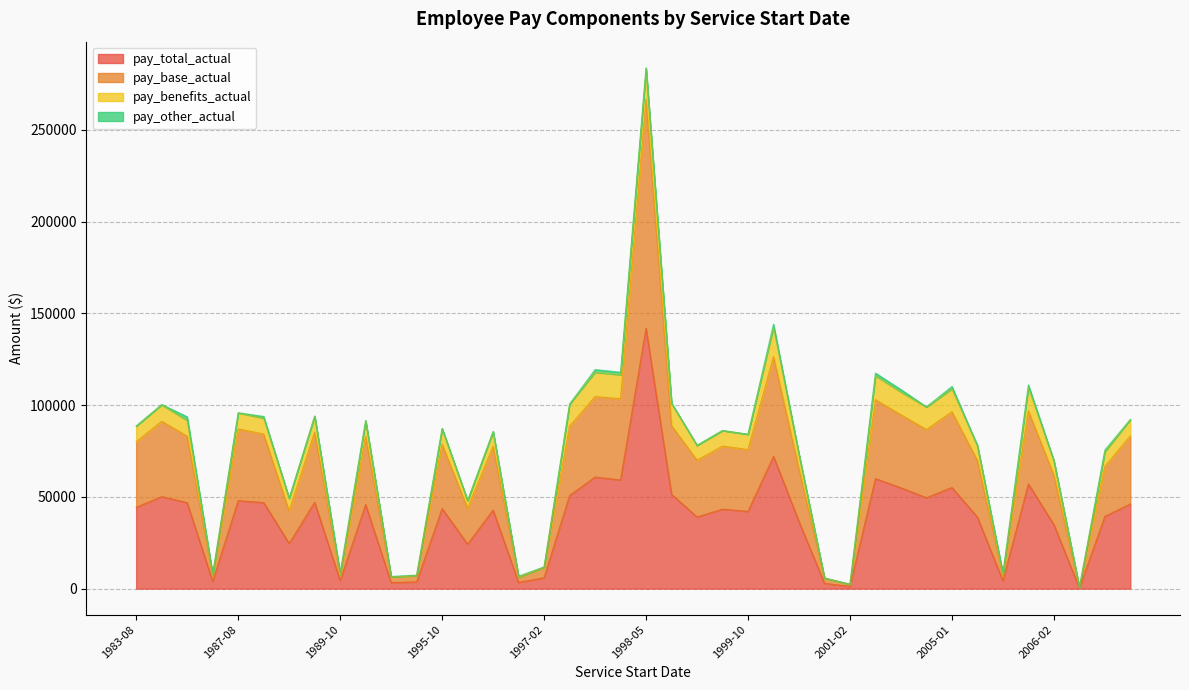

At which category is the sum across all series the highest?

1998-05